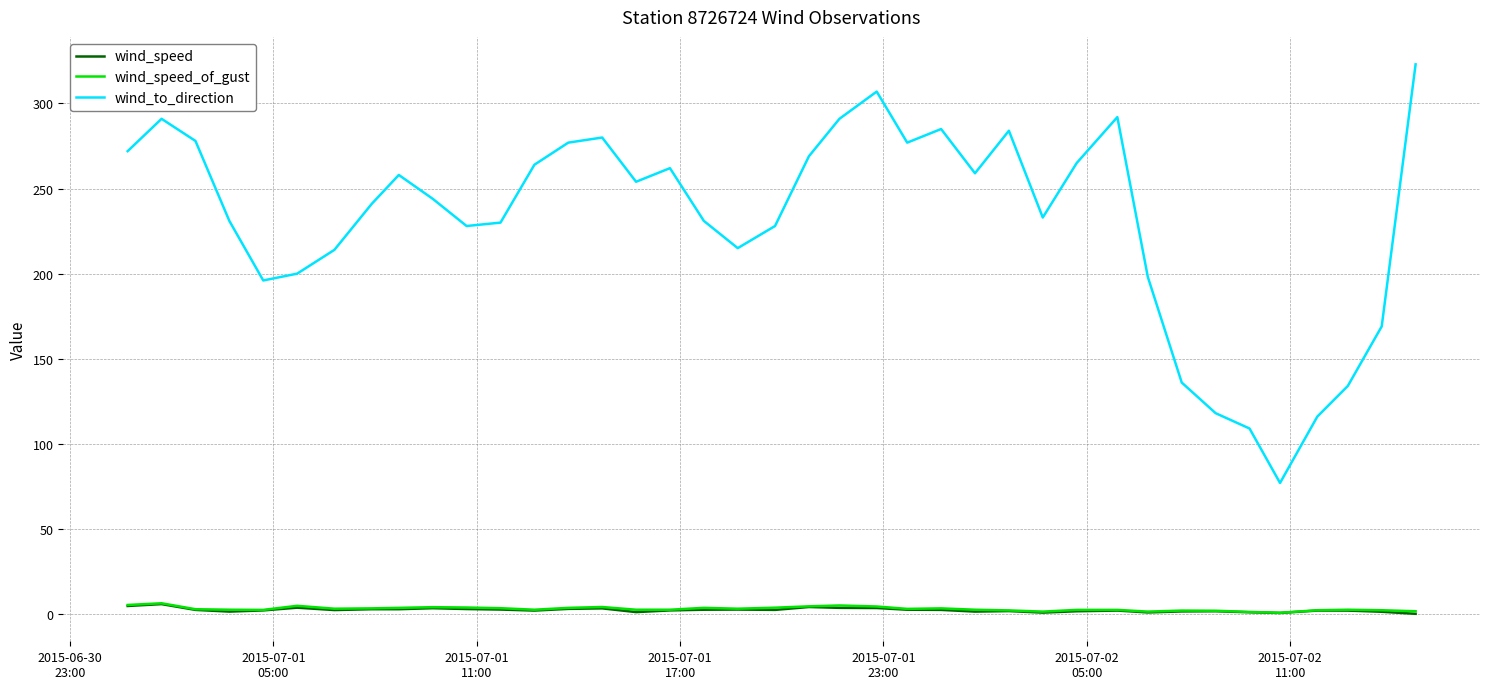

Which series has the largest total across all categories?

wind_to_direction